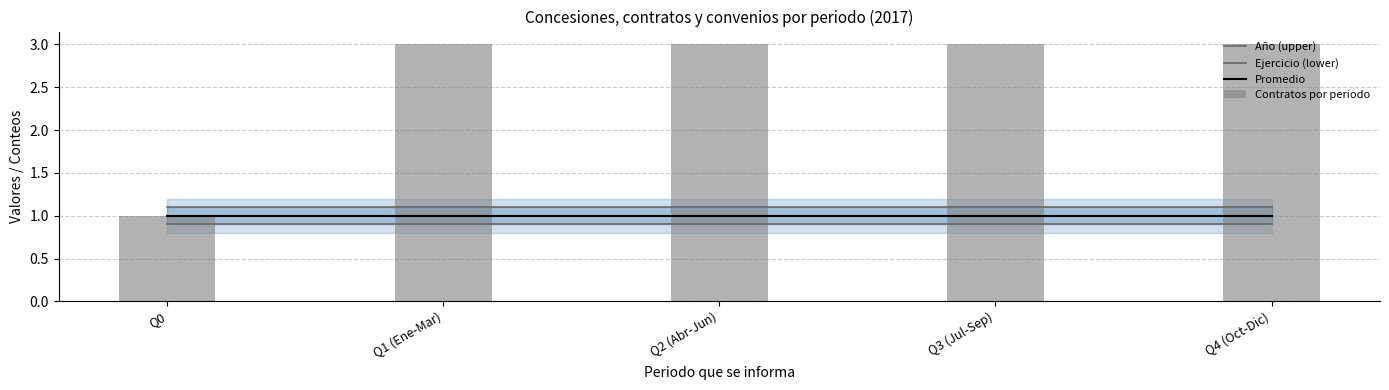

List the series in order of their peak value, lowest first.

Ejercicio (lower), Promedio, Año (upper), Contratos por periodo